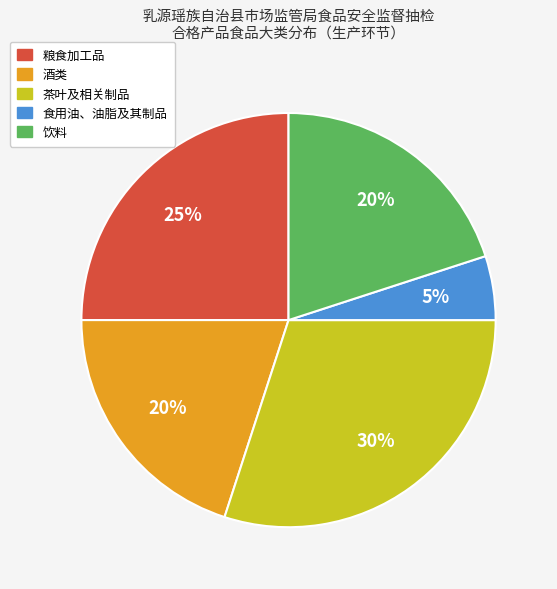

Between 茶叶及相关制品 and 酒类, which is larger?

茶叶及相关制品